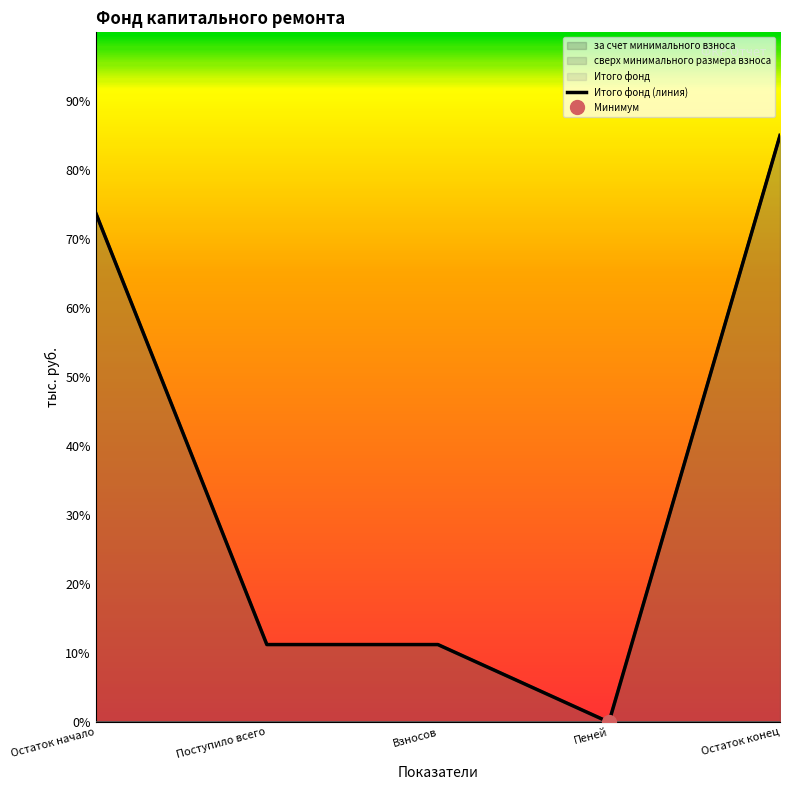

Reading left to right, what are all the values shown in this chart?

за счет минимального взноса: Остаток начало=479.7	Поступило всего=73.1	Взносов=73.1	Пеней=0.0	Остаток конец=552.8
Итого фонд: Остаток начало=479.7	Поступило всего=73.1	Взносов=73.1	Пеней=0.0	Остаток конец=552.8